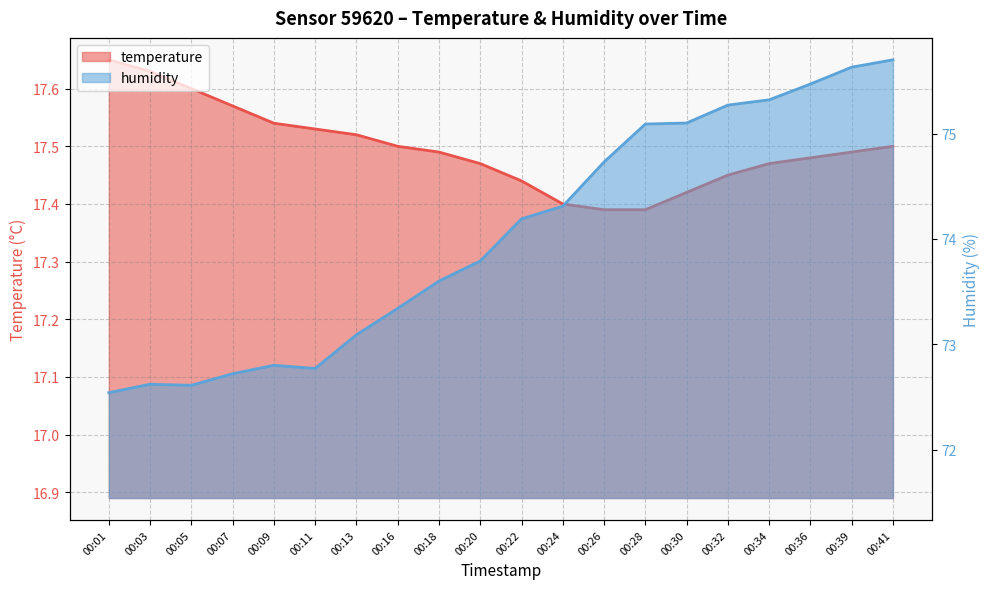

At which category is the sum across all series the highest?

00:41